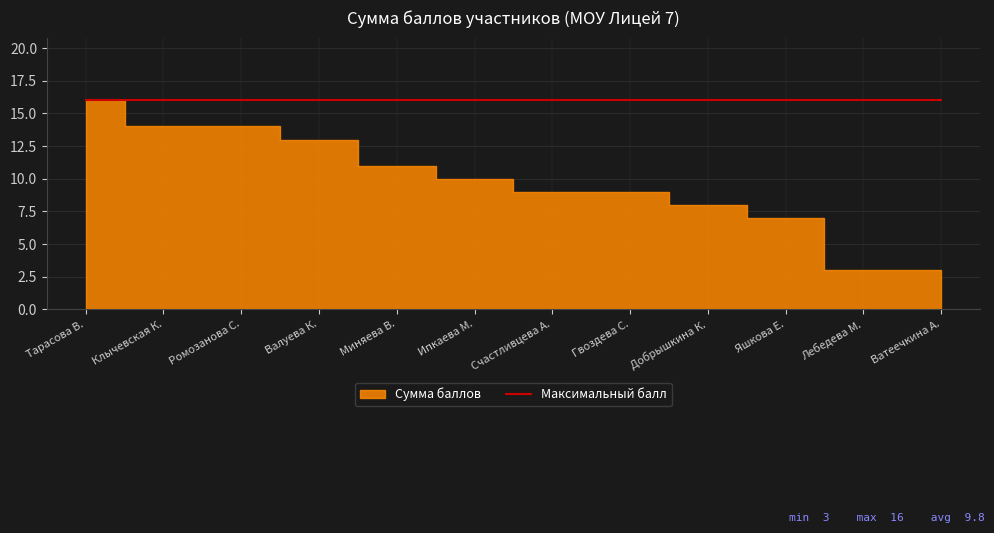

What is the value of the 4th point from the left?

13